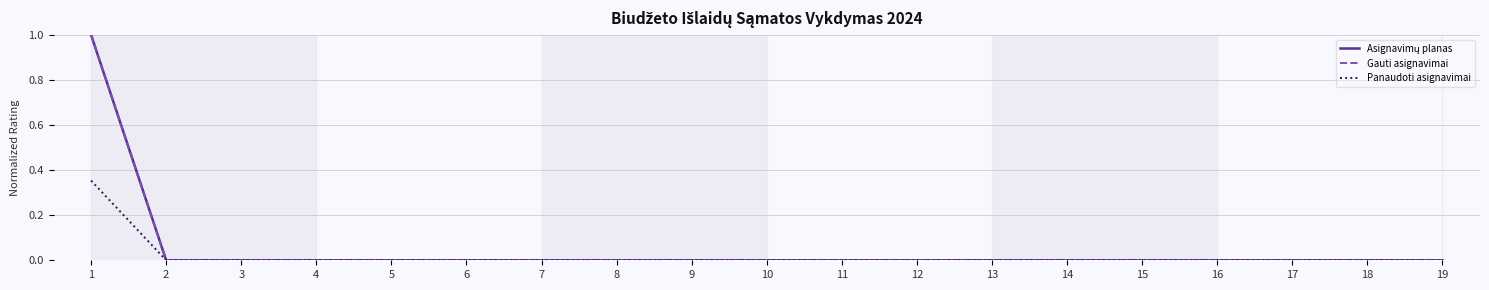

Where is Gauti asignavimai nearest to the value 0?

2